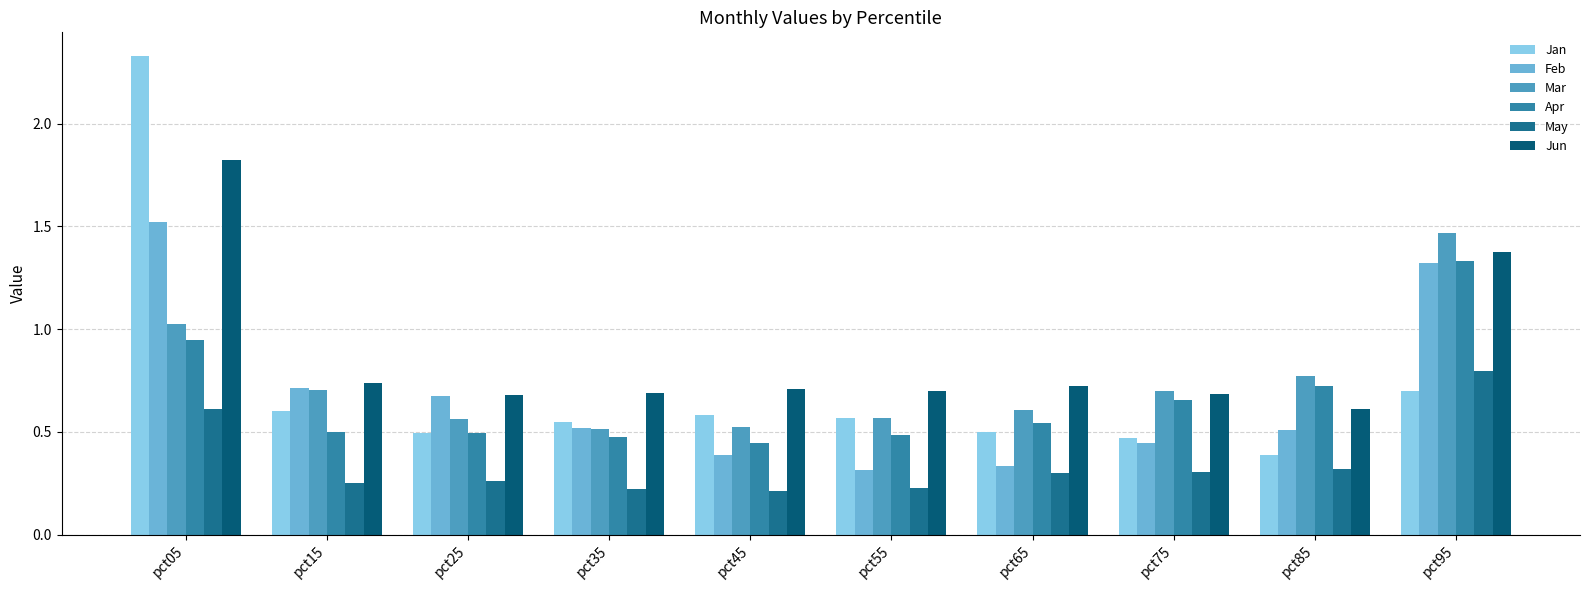

Is the value of Mar at pct15 greater than the value of Jun at pct45?

No